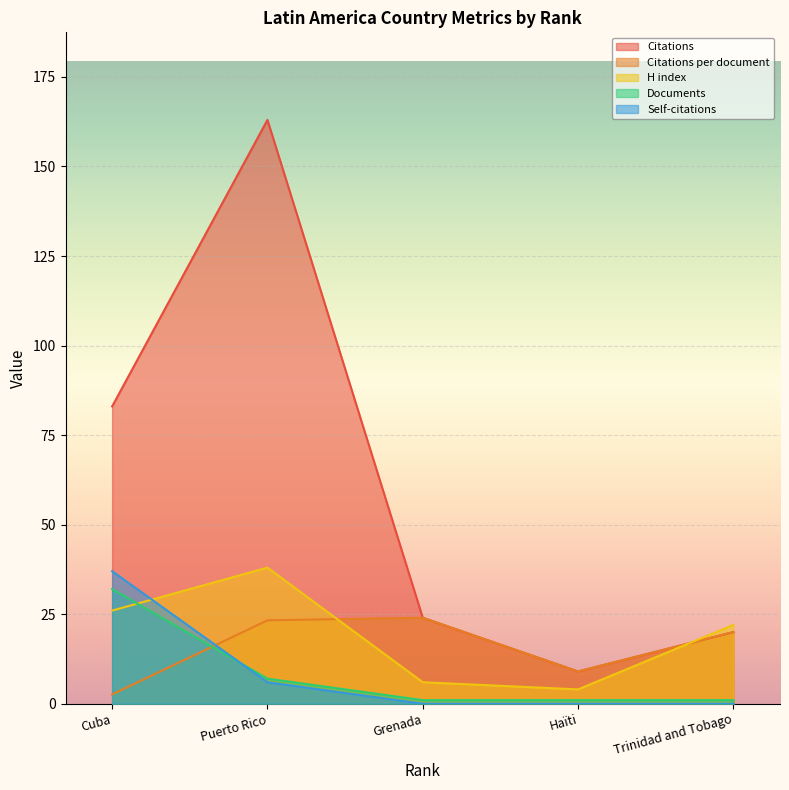

At which category is the sum across all series the highest?

Puerto Rico